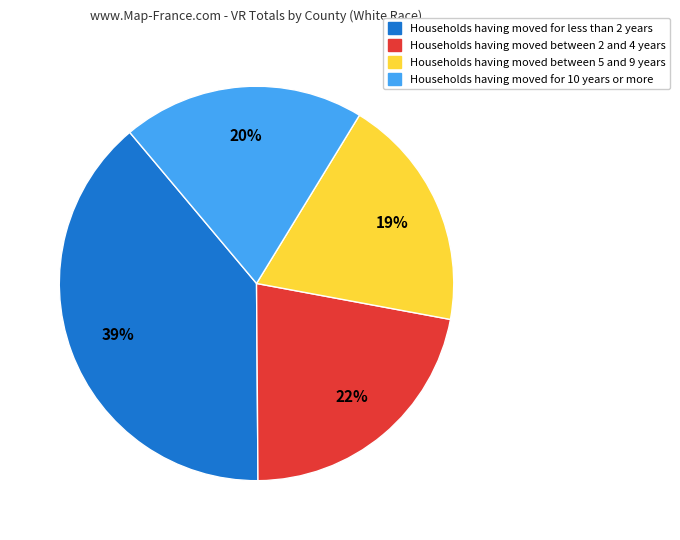

Count the number of slices in the pie.

4